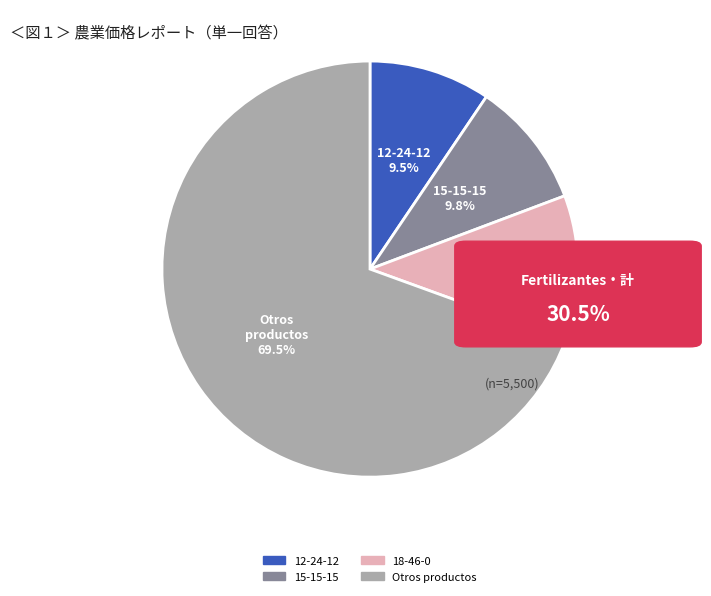

Is there a majority slice in this chart?

Yes